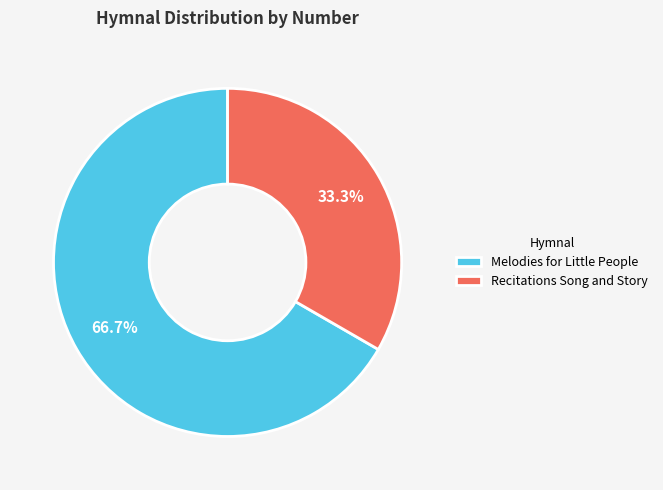

Which category accounts for the majority?

Melodies for Little People